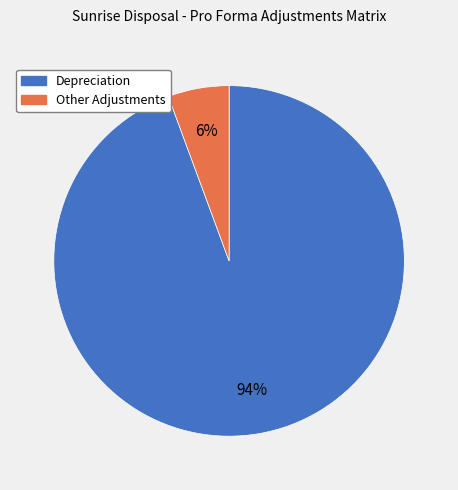

To the nearest percent, what is the combined percentage of Depreciation and Other Adjustments?

100%